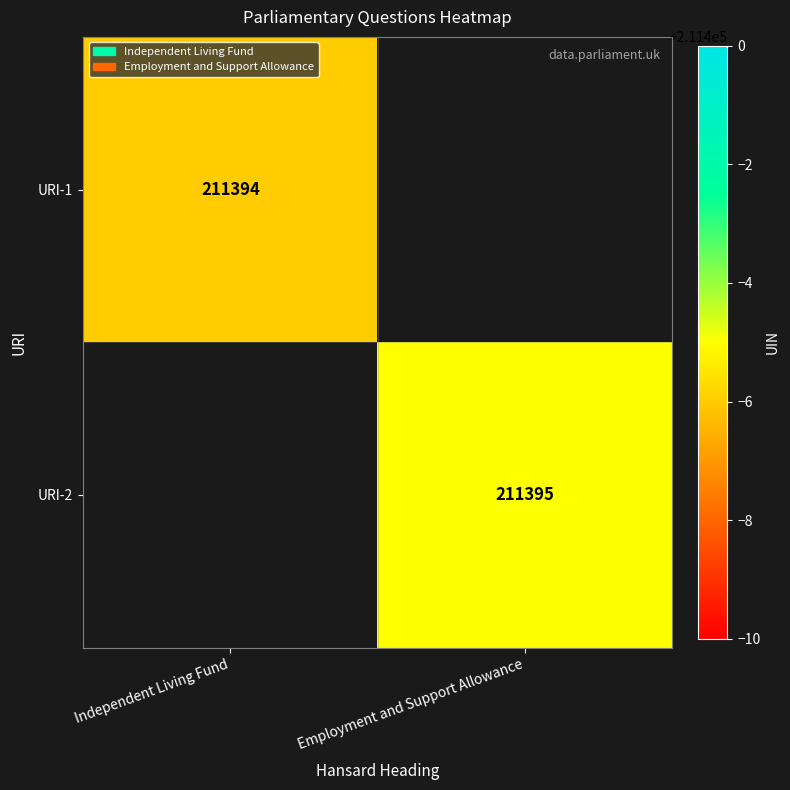

Between Independent Living Fund and Employment and Support Allowance, which is larger?

Employment and Support Allowance